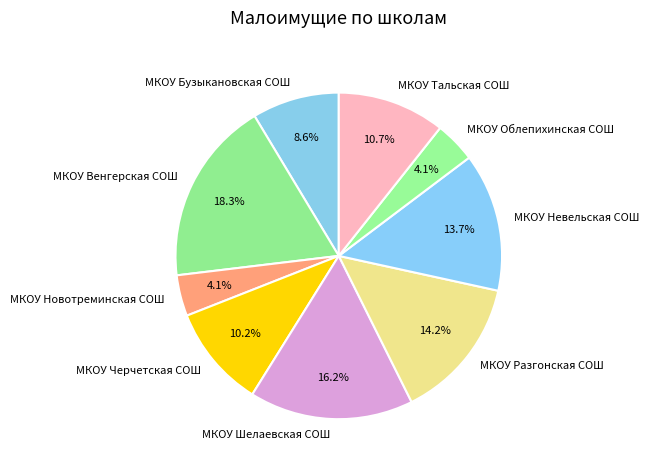

Is the sum of МКОУ Шелаевская СОШ and МКОУ Разгонская СОШ greater than half?

No